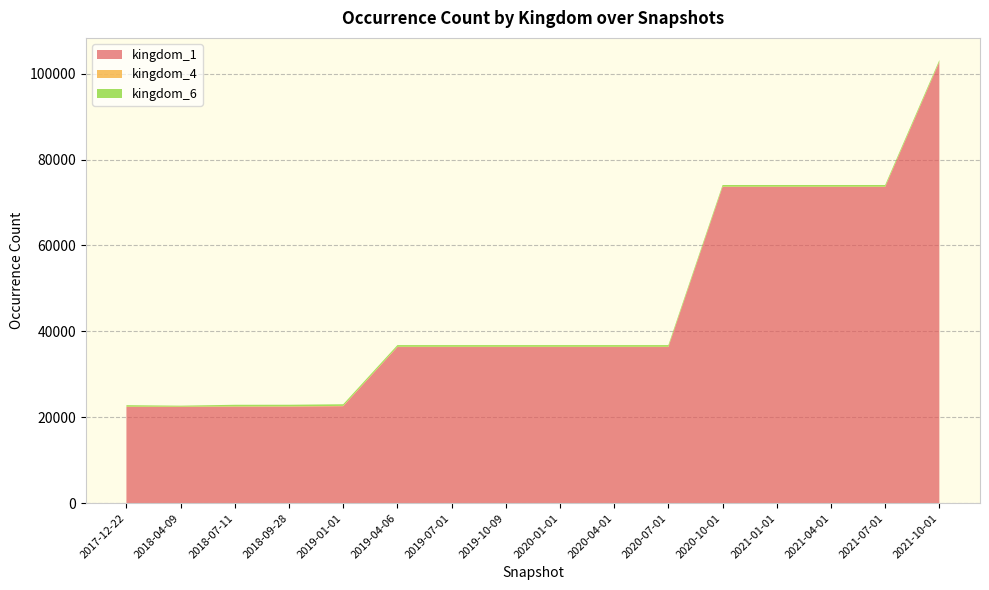

Reading left to right, extract all data points from this chart.

kingdom_1: 22409	22409	22453	22462	22578	36349	36349	36349	36349	36349	36349	73618	73618	73618	73618	102707
kingdom_4: 65	74	74	74	74	74	74	74	74	74	74	74	74	74	74	74
kingdom_6: 342	216	377	377	377	377	377	377	377	377	377	377	377	377	377	377